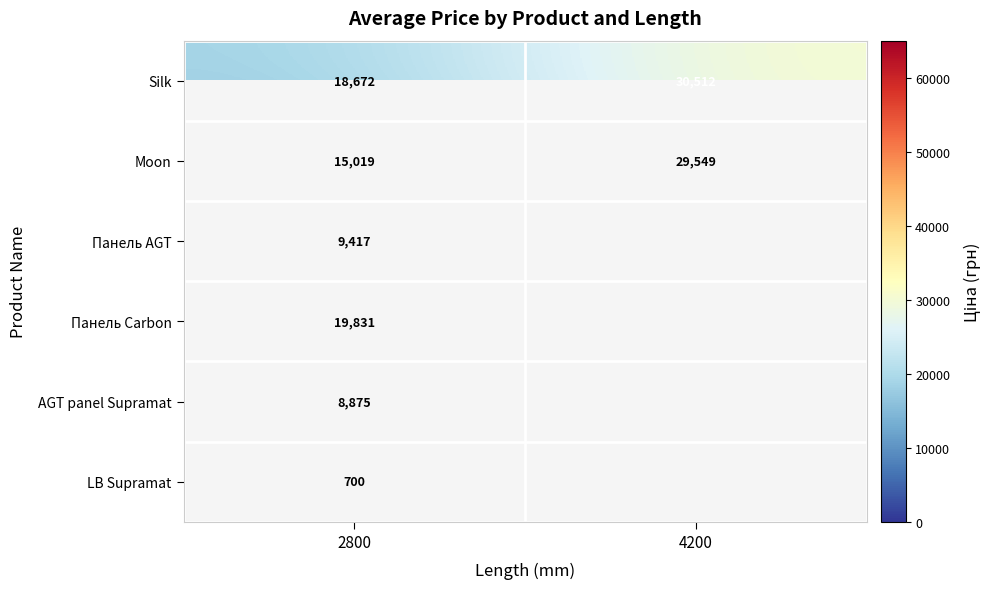

Count the number of data series in this chart.

6